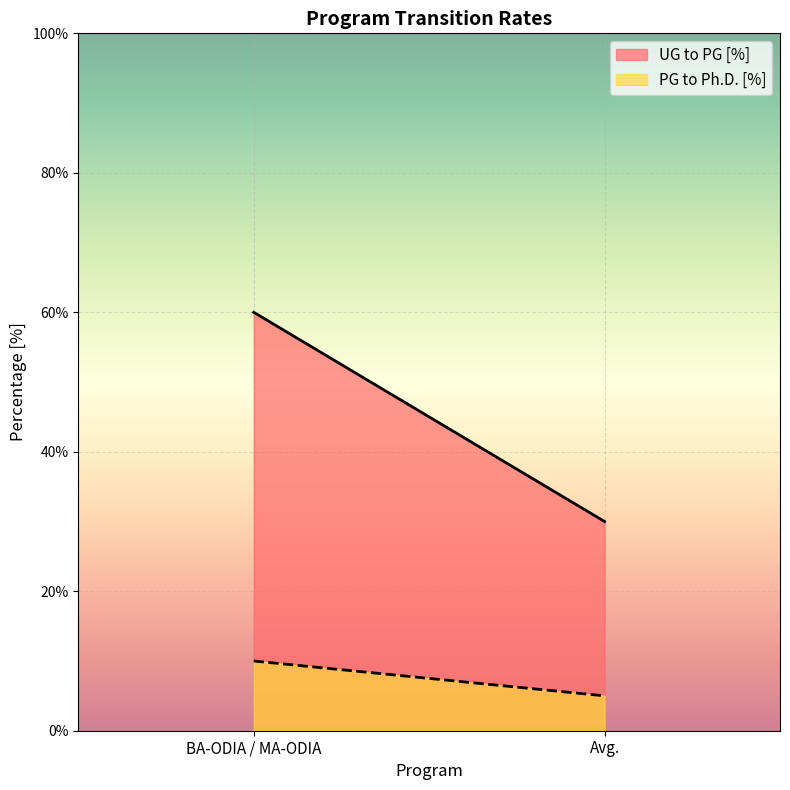

How many data points in UG to PG [%] are less than 60?

1